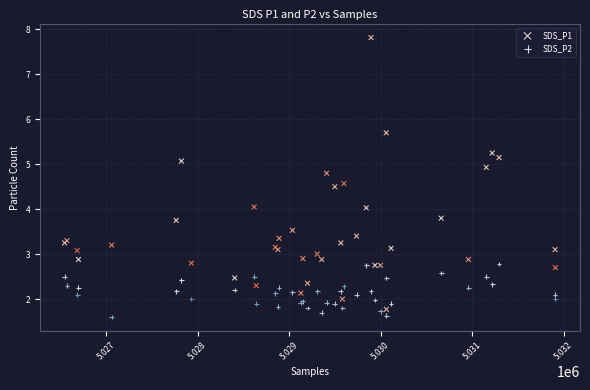

Which series reaches the maximum Y coordinate?

SDS_P1